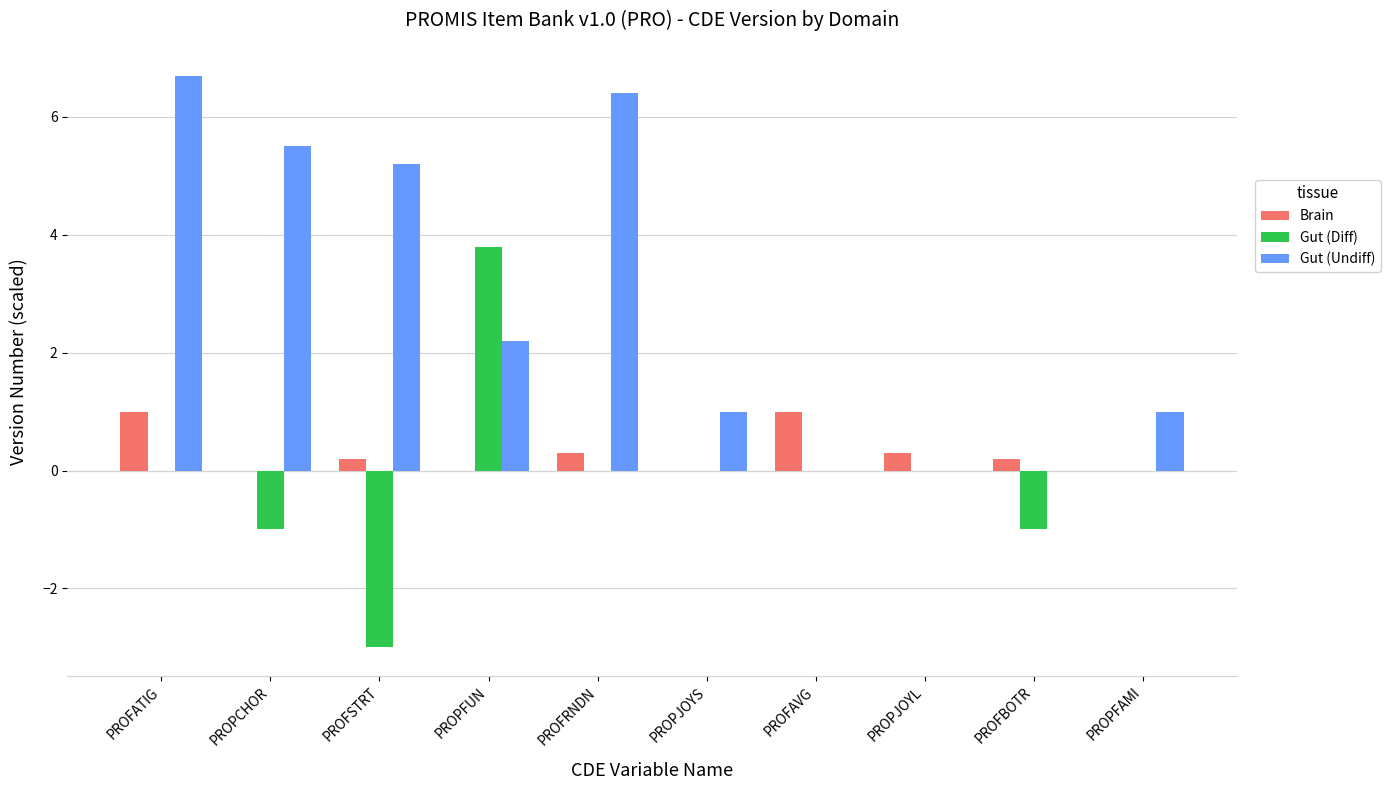

What is the sum of all Gut (Undiff) values?

28.0